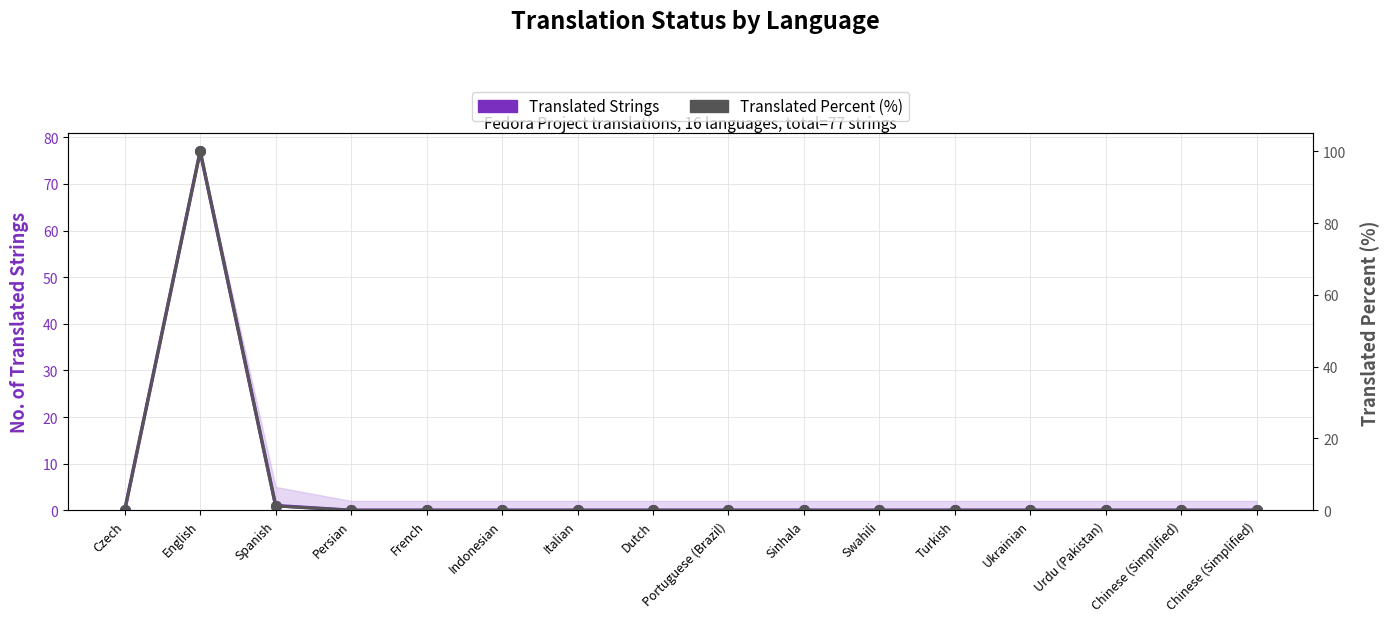

Between Urdu (Pakistan) and Italian, which is larger?

Urdu (Pakistan)